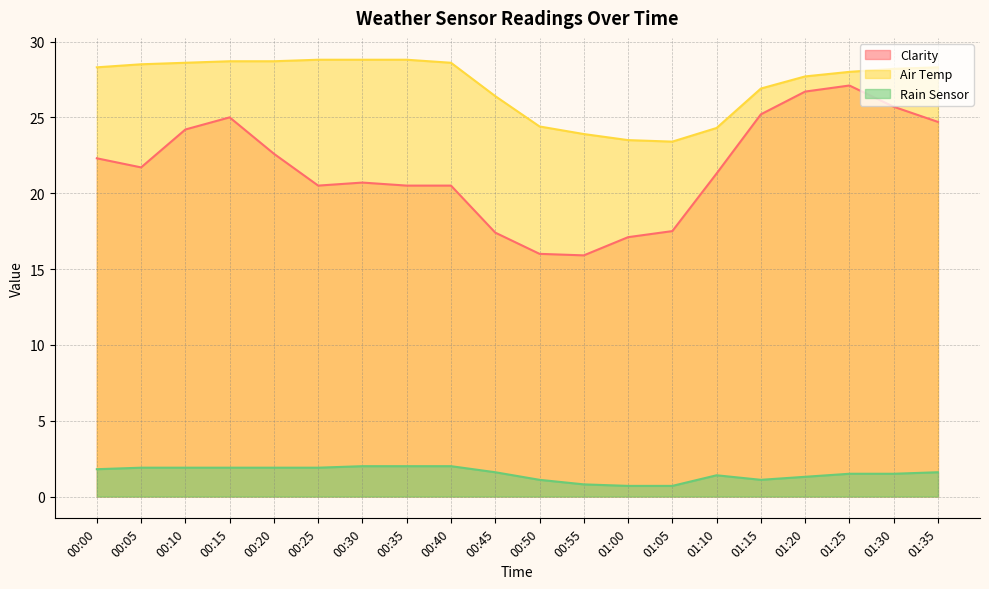

What is the value of the Air Temp point at the 20th from the left?

28.3